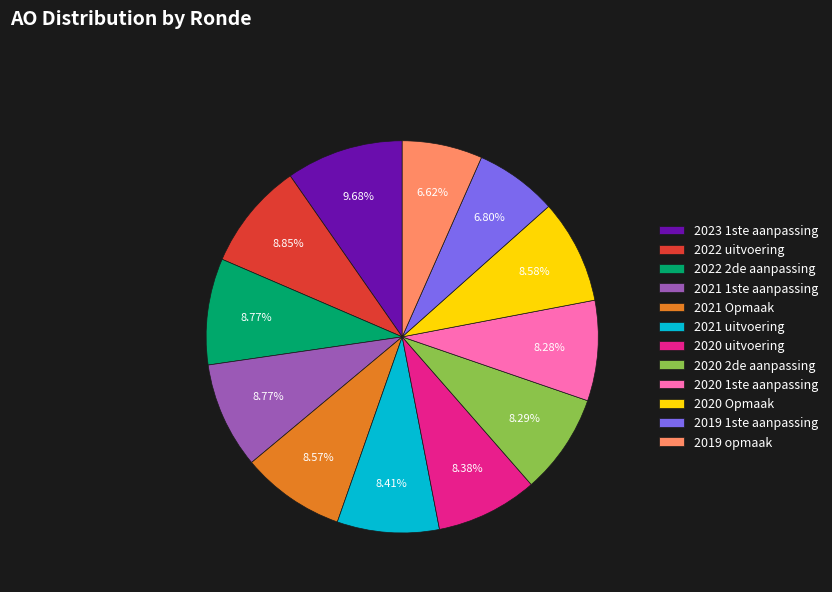

How many slices are in this pie chart?

12